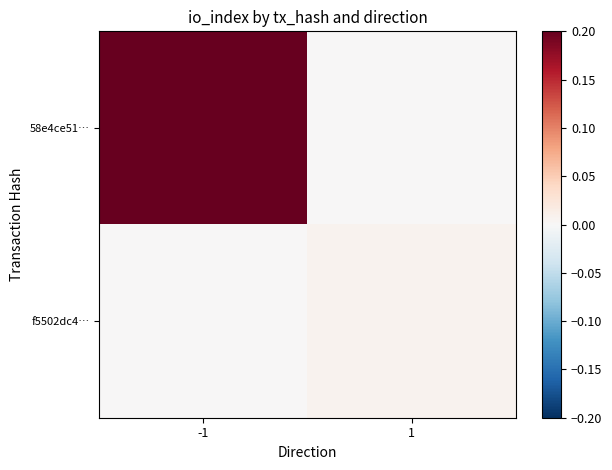

Reading right to left, transcribe all the data shown in this chart.

58e4ce51…: 1=0.0	-1=0.2
f5502dc4…: 1=0.0	-1=0.0